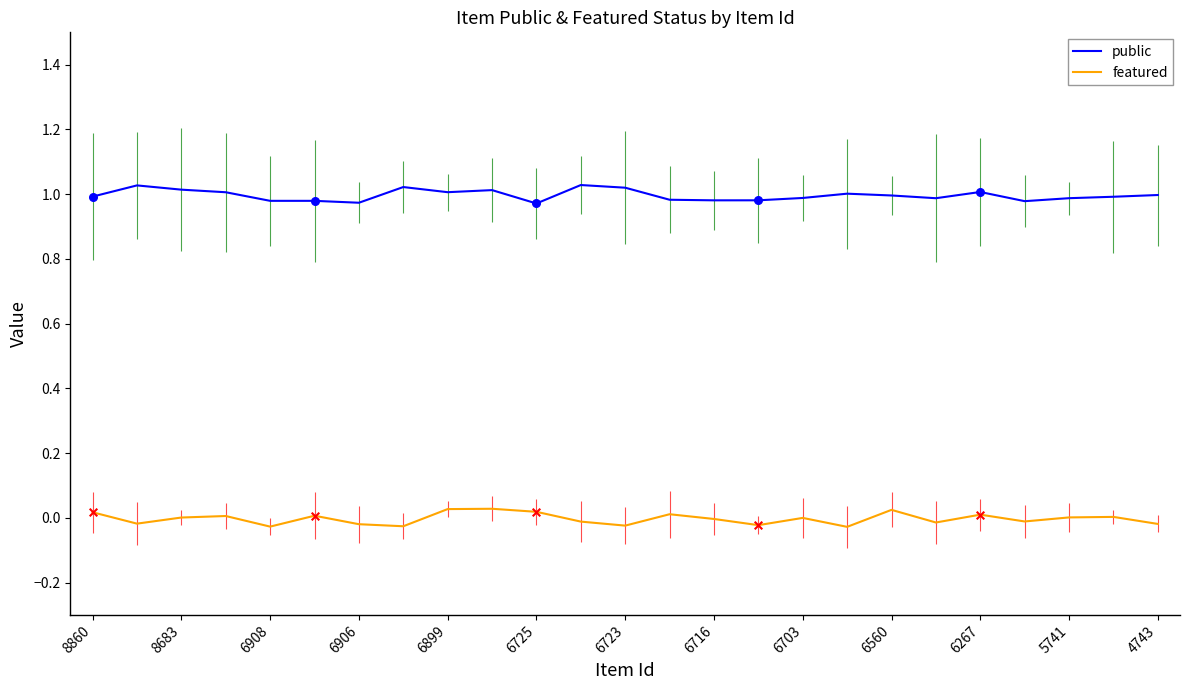

Which series has the largest total across all categories?

public